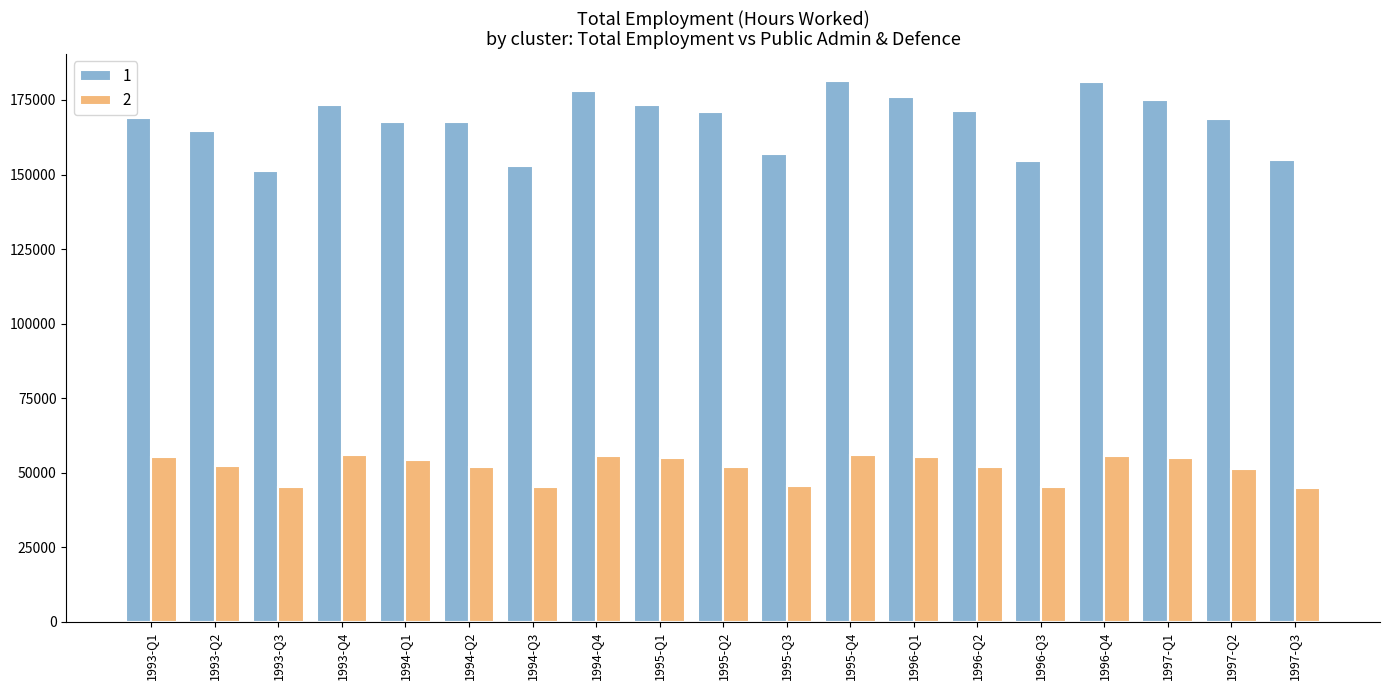

Which series has the largest range (max minus min)?

1